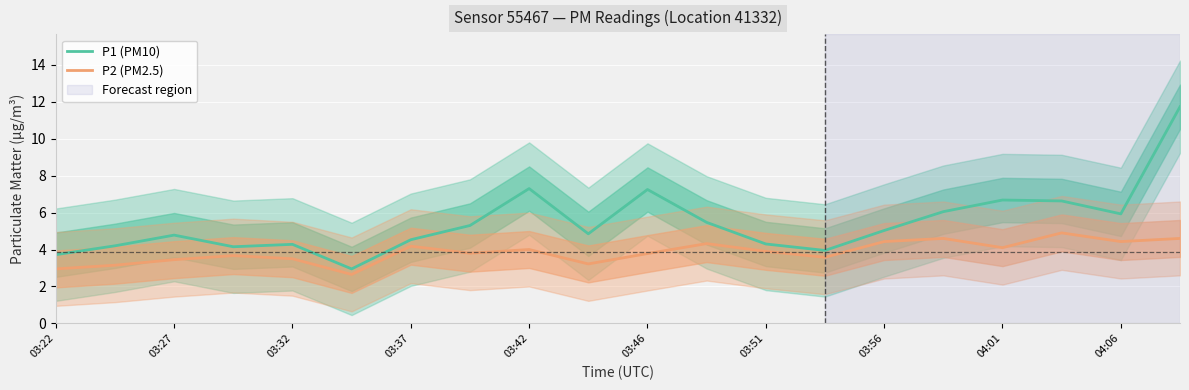

What is the lowest value of the P1 (PM10) series?

3.0